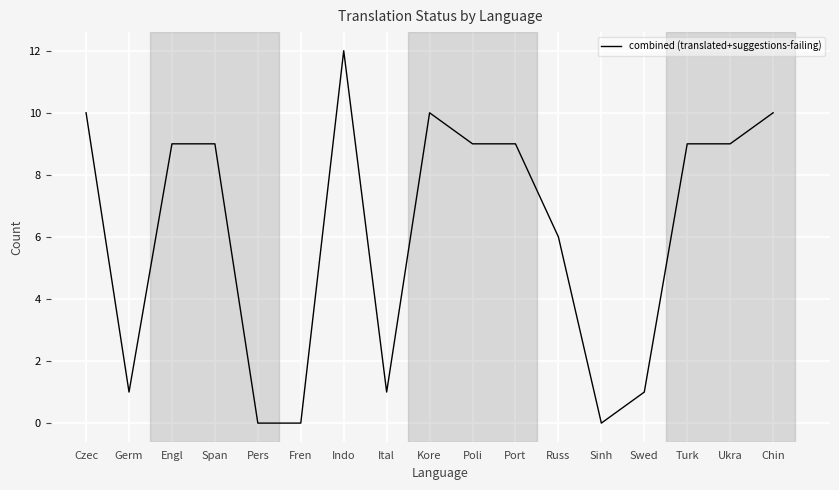

Reading left to right, list all the values displayed in this chart.

10	1	9	9	0	0	12	1	10	9	9	6	0	1	9	9	10